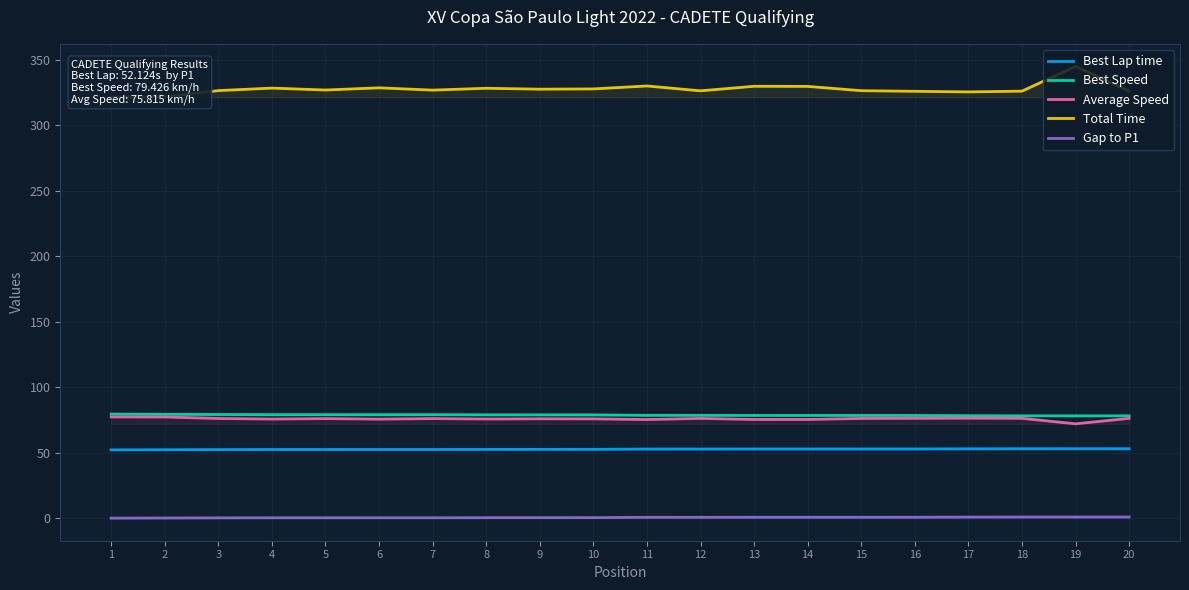

True or false: Average Speed has a value of 76.2 at 18.

True